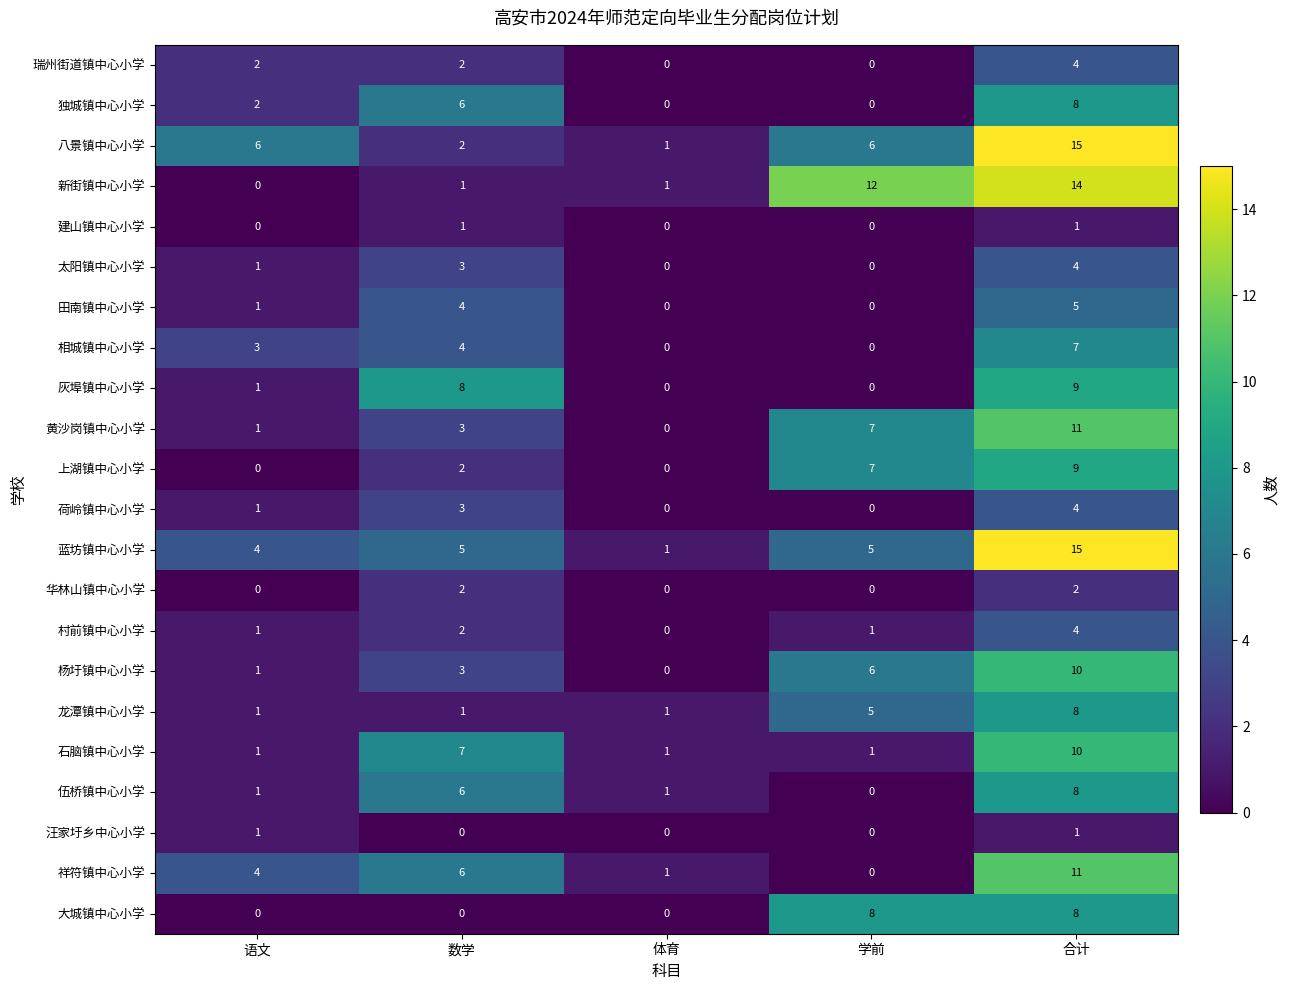

True or false: 瑞州街道镇中心小学 has a value of 7 at 合计.

False